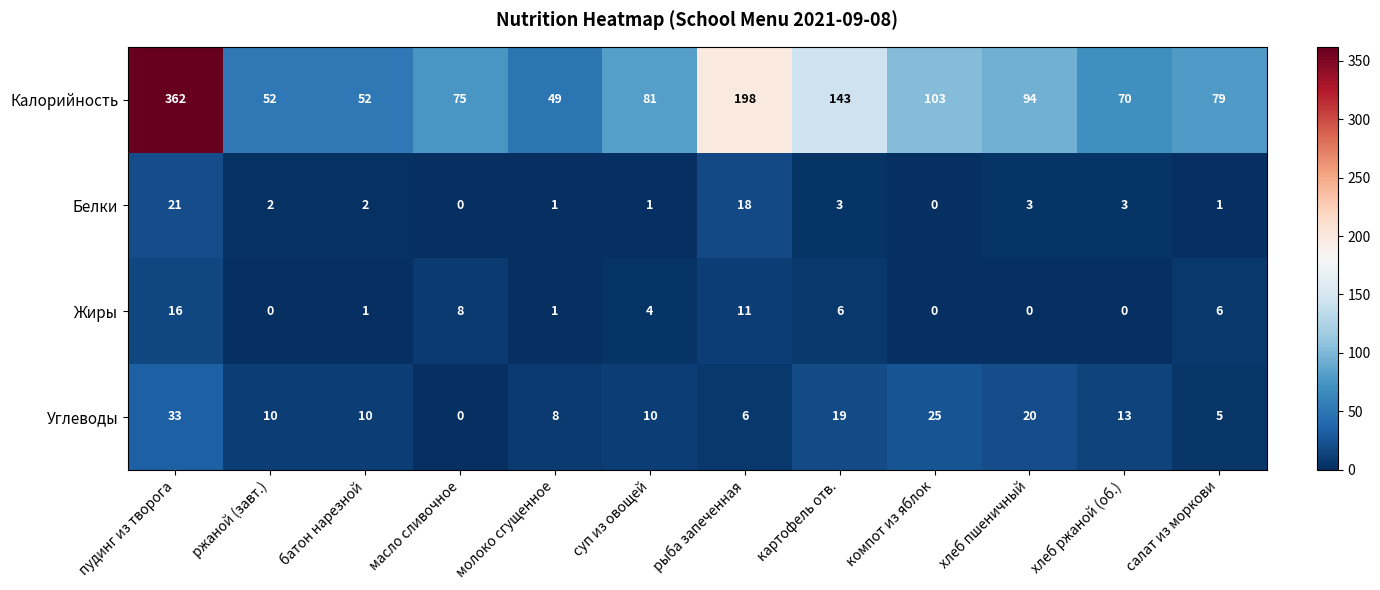

Which series changed the most between ржаной (завт.) and рыба запеченная?

Калорийность